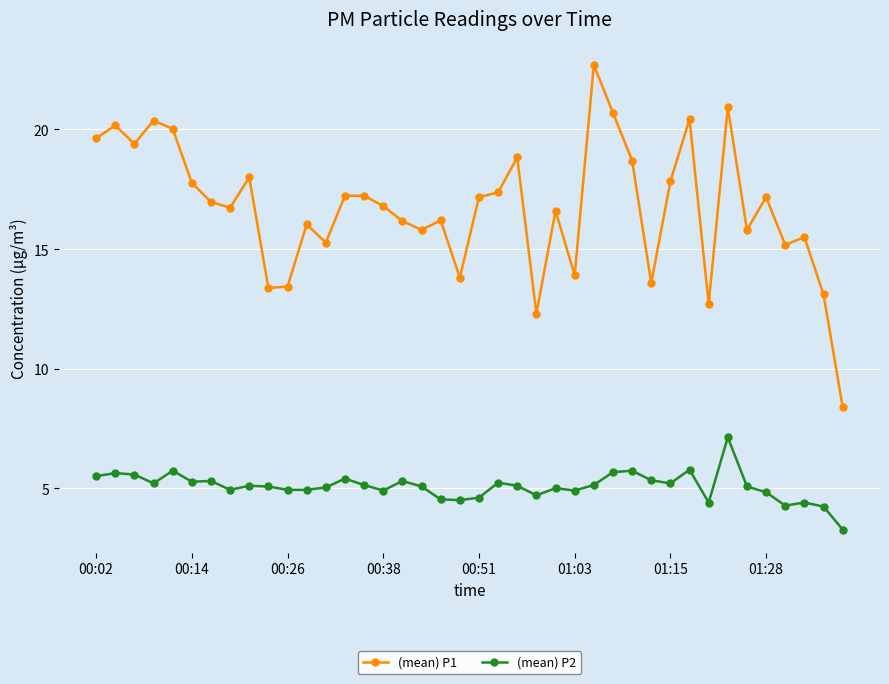

List the series in order of their overall mean, highest first.

(mean) P1, (mean) P2